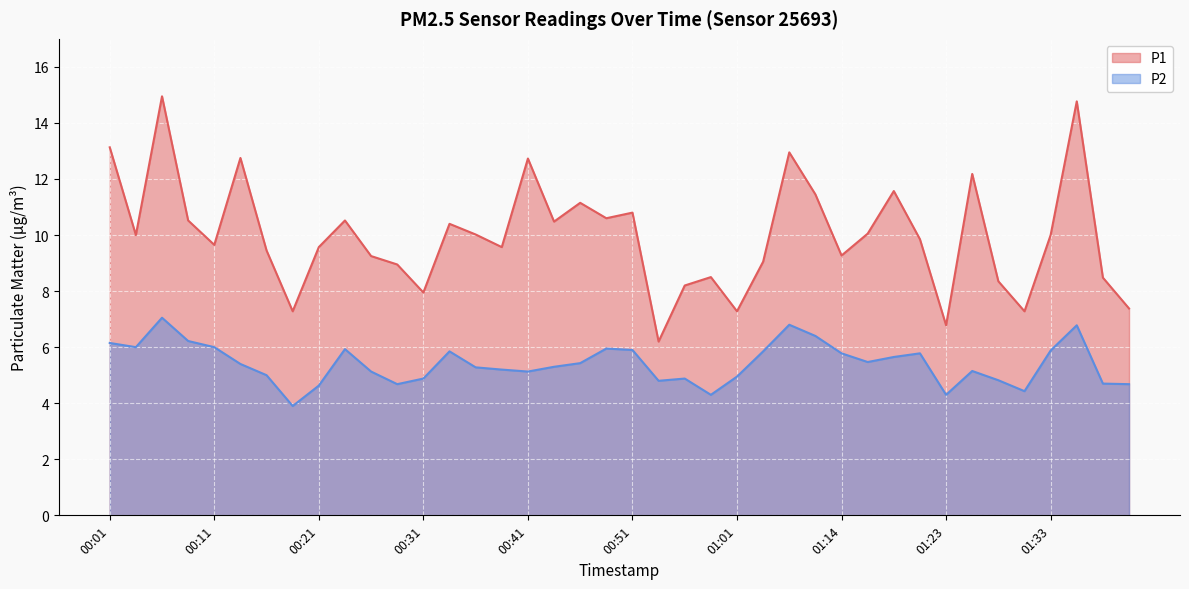

Read the P2 value at 01:08.

6.4